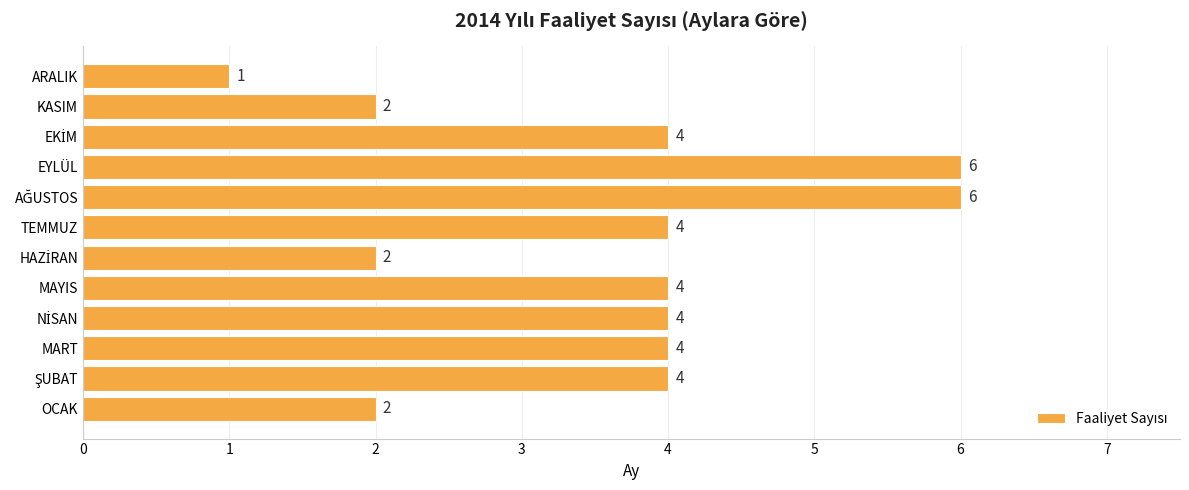

Which category has the lowest value across all series?

ARALIK